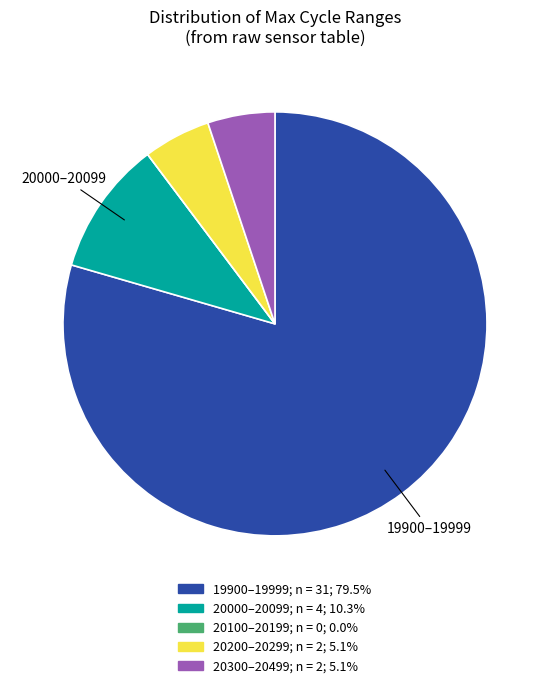

Is there any slice that represents more than half of the pie?

Yes